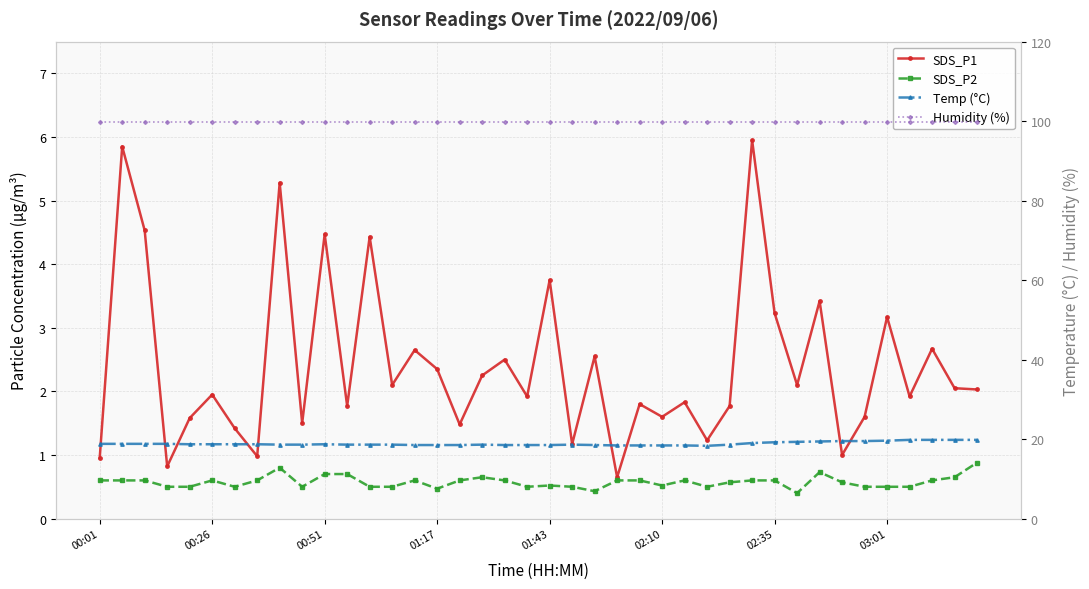

What is the total value across all series at 02:35?

122.9